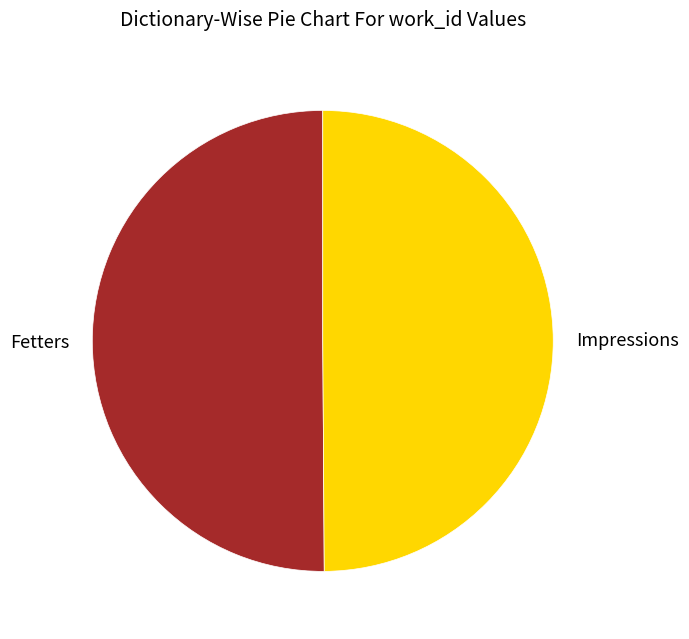

Is the sum of Fetters and Impressions greater than half?

Yes